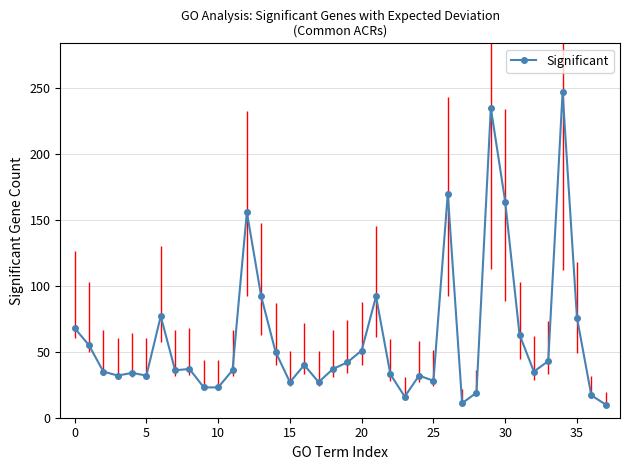

True or false: the data has more than 0 interior local peaks.

True